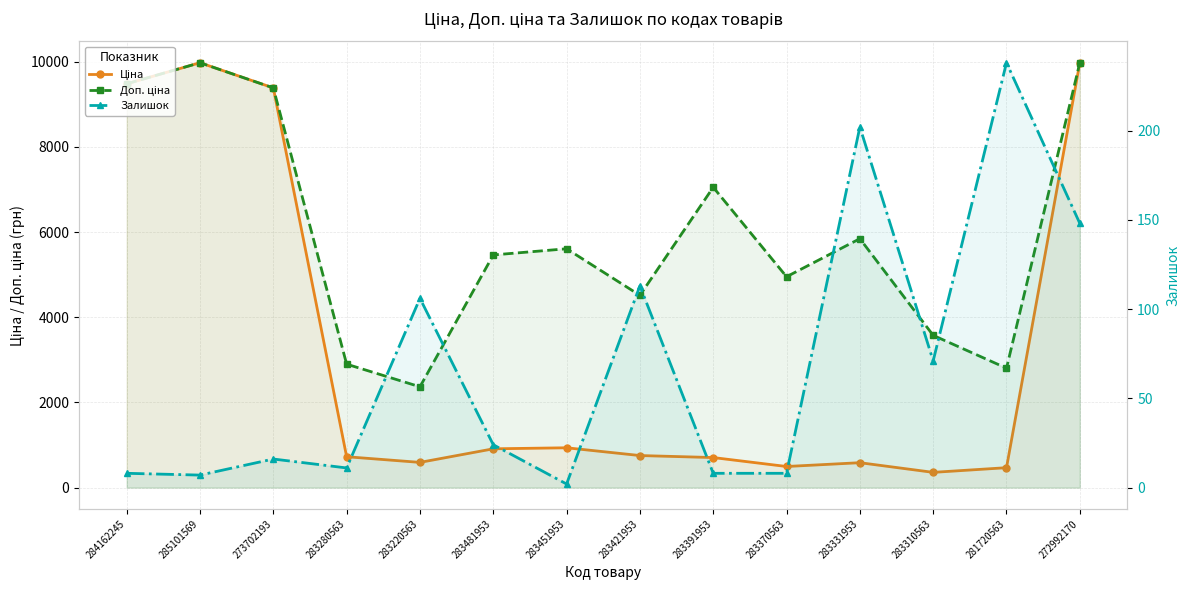

In Доп. ціна, how many points are higher than both neighbors (excluding endpoints)?

4